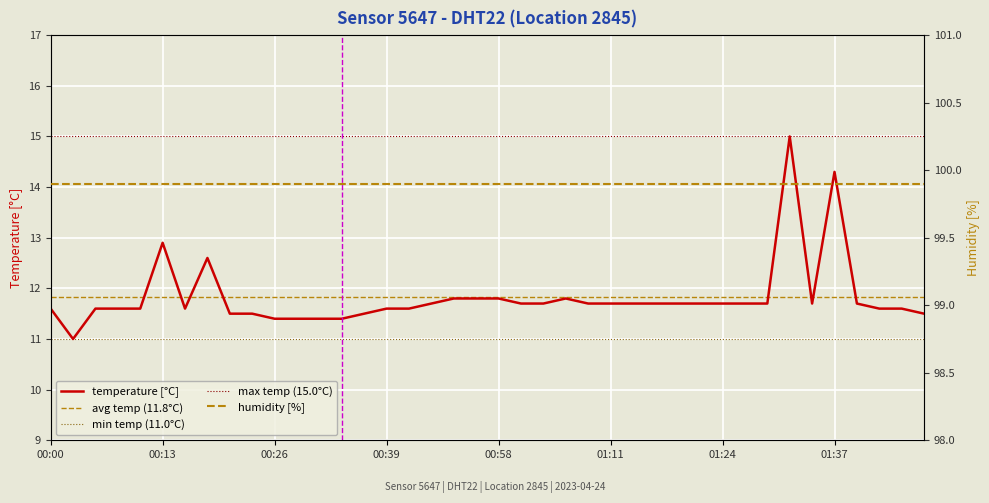

What is the value of the 16th point from the left?

11.6